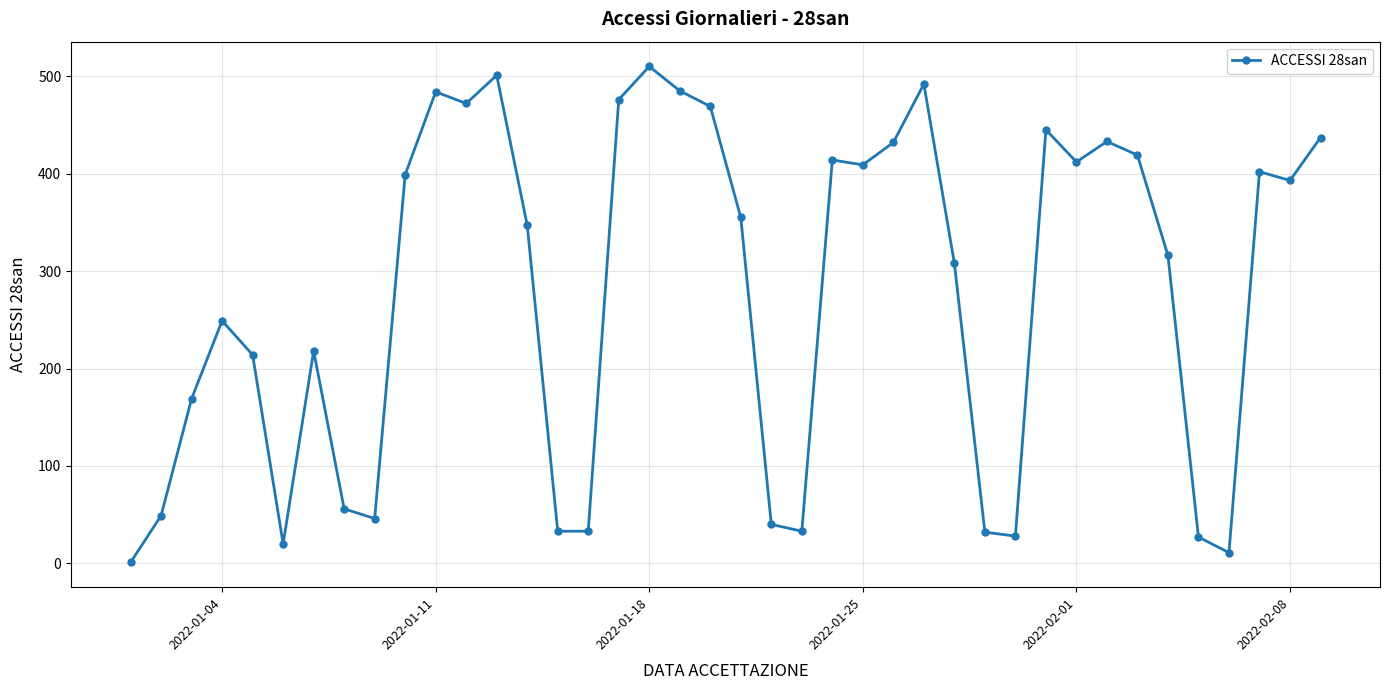

True or false: there are more than 0 points higher than both neighbors.

True